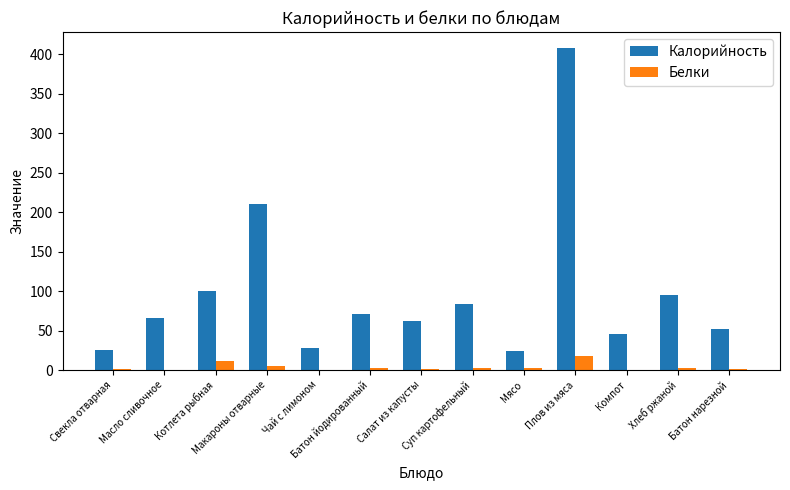

What is the sum of all Белки values?

49.2